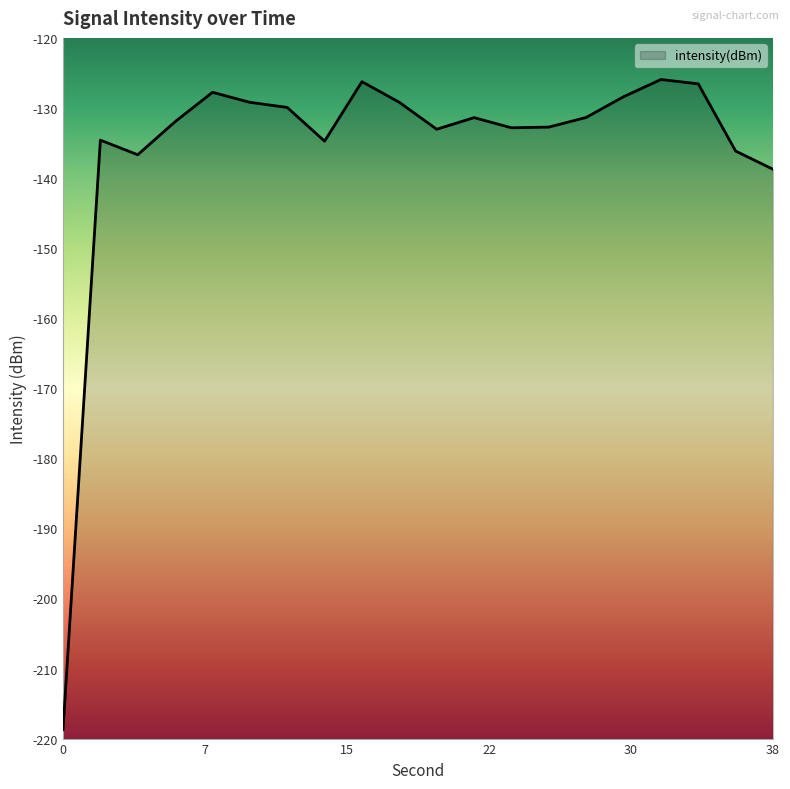

What is the greatest value displayed?

-125.9